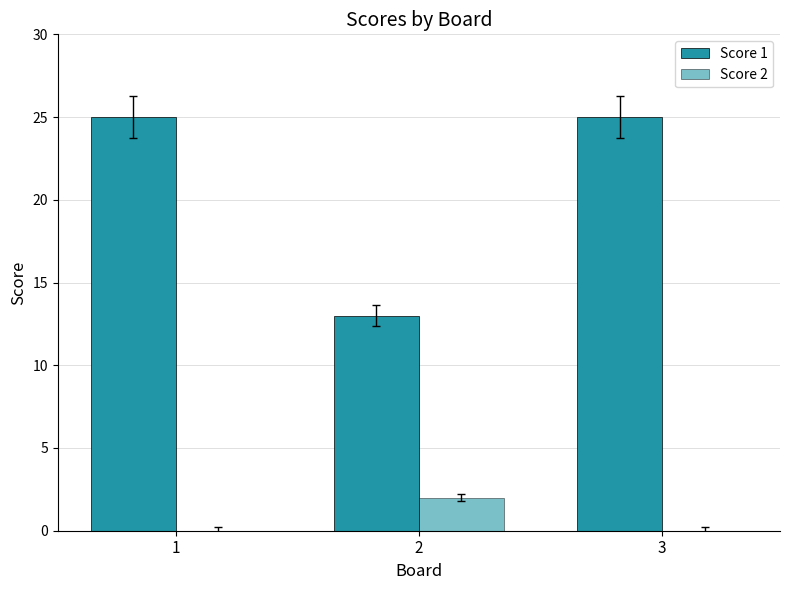

List the series in order of their overall mean, highest first.

Score 1, Score 2